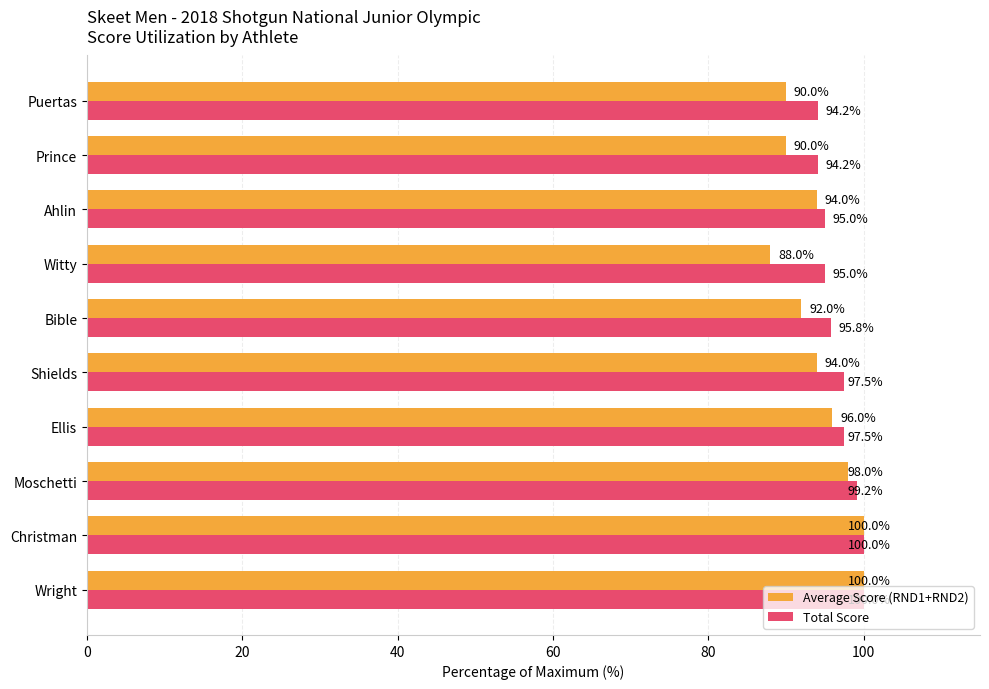

Read the Average Score (RND1+RND2) value at Bible.

92.0